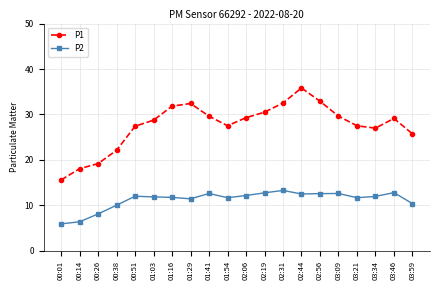

How many values in the P2 series are below 11?

5